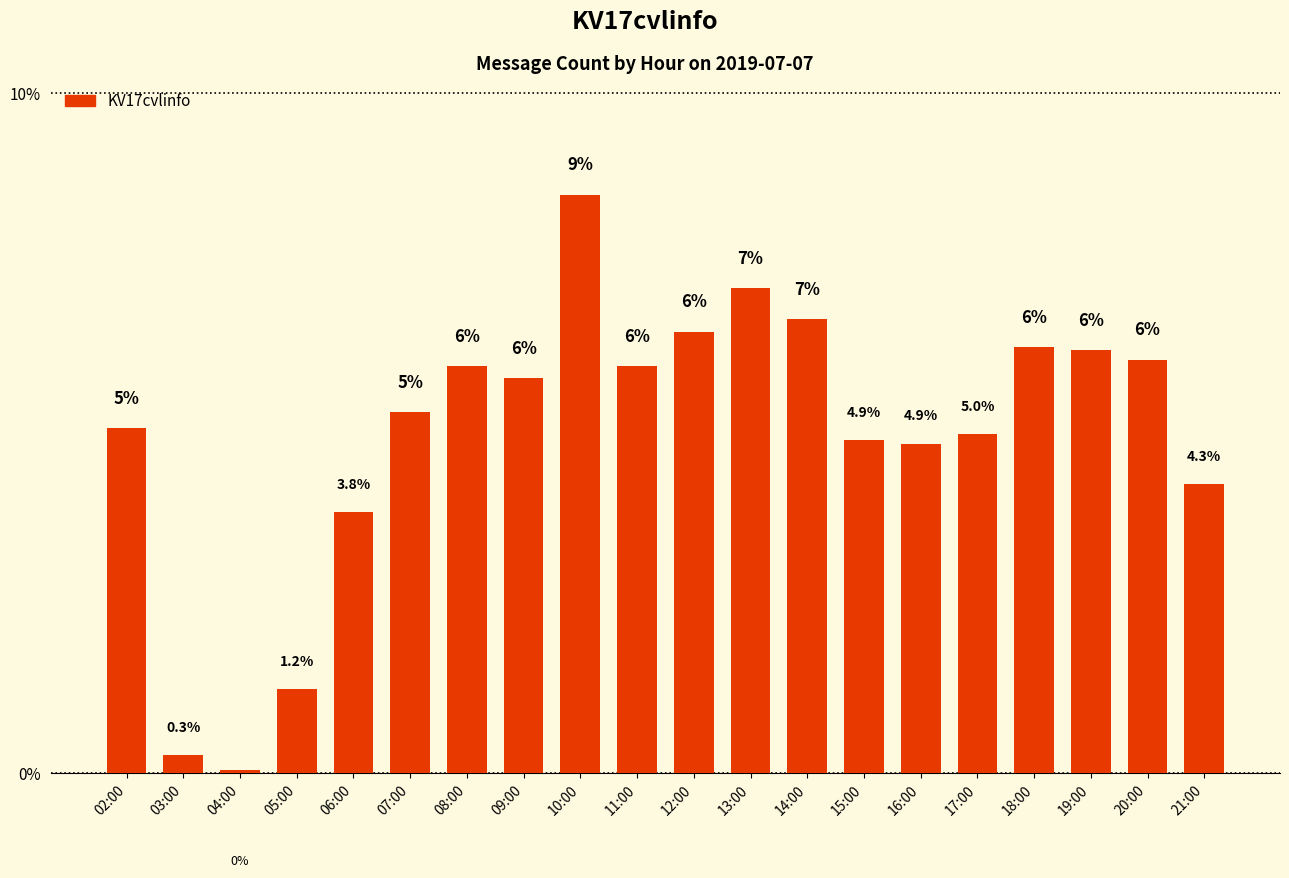

Which has a higher value, 12:00 or 21:00?

12:00